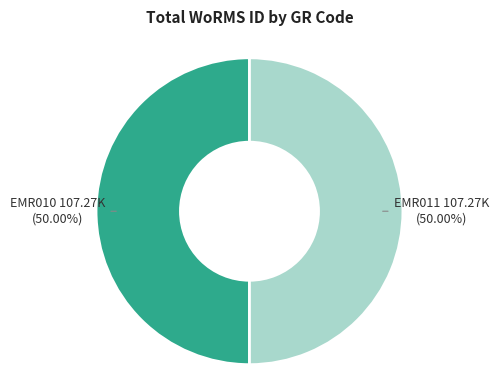

Is the sum of EMR011 and EMR010 greater than half?

Yes